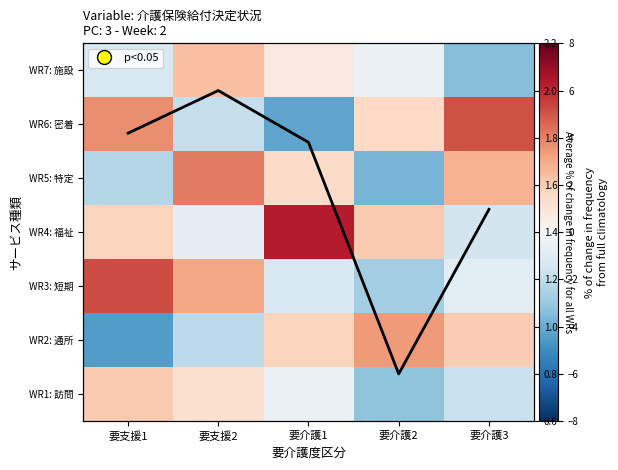

The WR1: 訪問 series shows -0.1 at 要介護1. True or false?

False